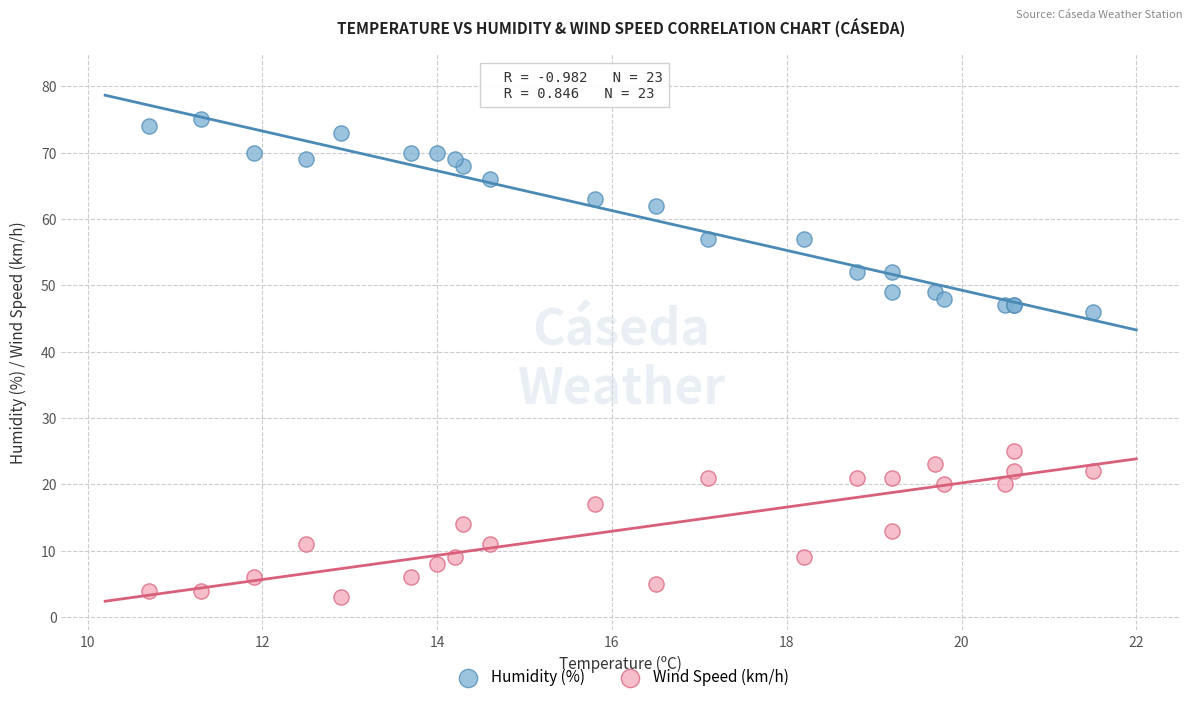

In the Humidity (%) series, what Y value is closest to 60?

62